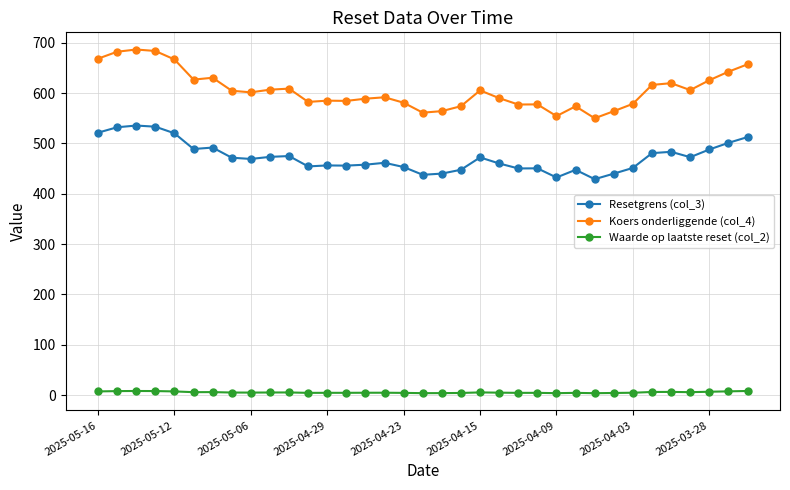

Which series has the widest spread of values?

Koers onderliggende (col_4)